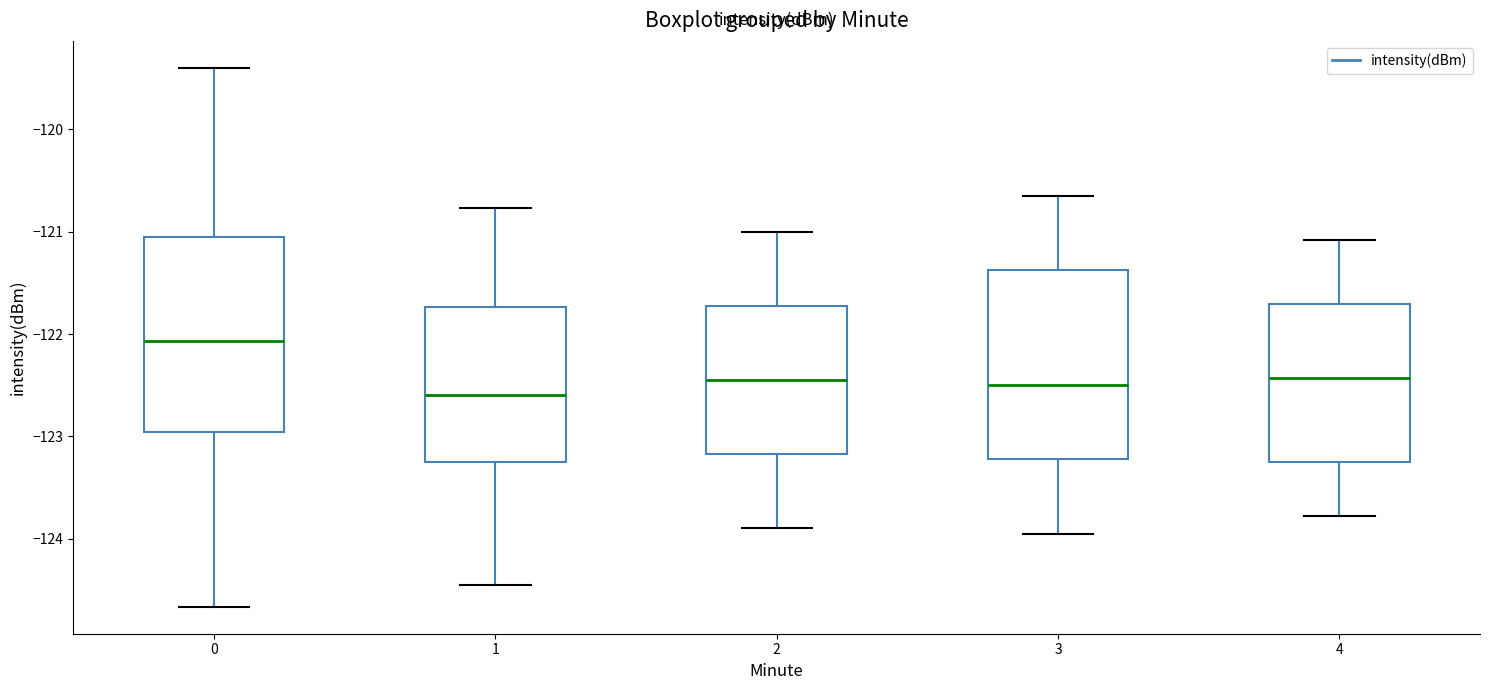

Reading left to right, transcribe this box plot: for each box, give where its median line is, the range the box spans, and where its two whiskers end, as read against the y-axis. The values are not printed on the chart, so give them approximately, as read against the axis.

0: median -122.1, box -123.0 to -121.0, whiskers -124.7 to -119.4
1: median -122.6, box -123.2 to -121.7, whiskers -124.5 to -120.8
2: median -122.4, box -123.2 to -121.7, whiskers -123.9 to -121.0
3: median -122.5, box -123.2 to -121.4, whiskers -123.9 to -120.6
4: median -122.4, box -123.3 to -121.7, whiskers -123.8 to -121.1